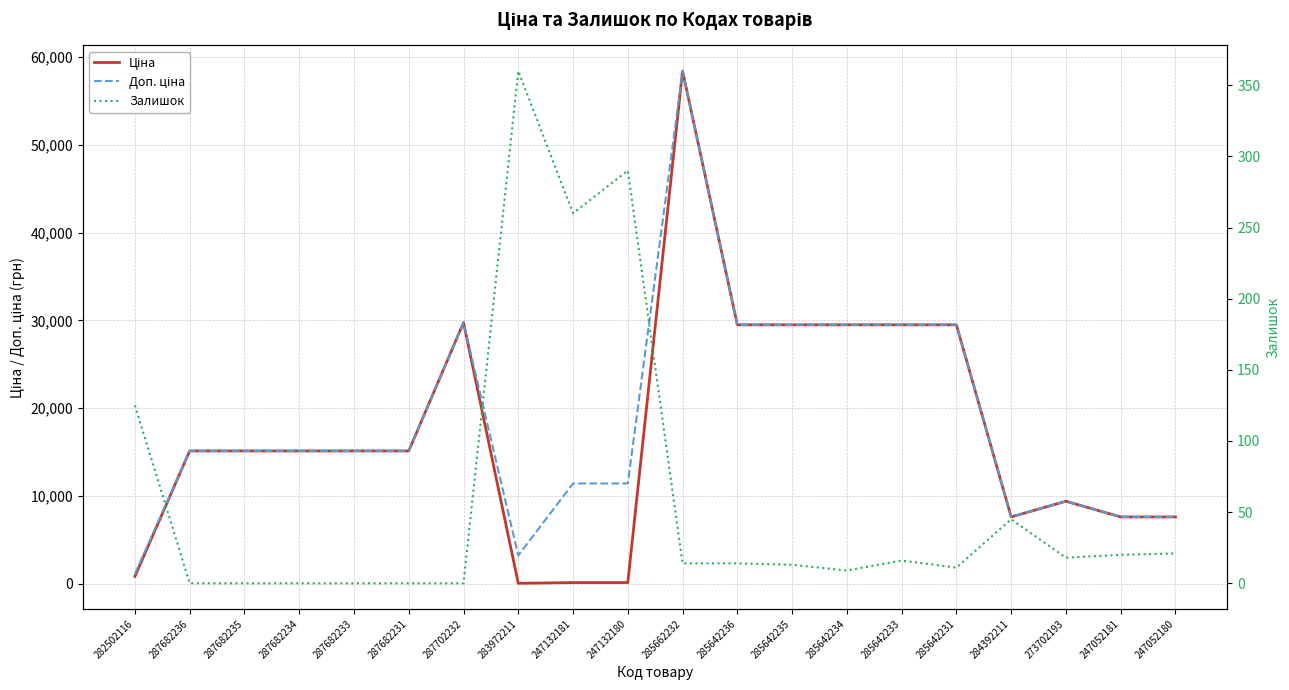

Reading left to right, what are all the values shown in this chart?

Ціна: 818.5	15120.0	15120.0	15120.0	15120.0	15120.0	29747.2	32.0	114.1	114.1	58426.5	29491.5	29491.5	29491.5	29491.5	29491.5	7596.5	9384.0	7596.5	7596.5
Доп. ціна: 1109.2	15120.0	15120.0	15120.0	15120.0	15120.0	29747.2	3205.0	11410.0	11410.0	58426.5	29491.5	29491.5	29491.5	29491.5	29491.5	7596.5	9384.0	7596.5	7596.5
Залишок: 125.0	0.0	0.0	0.0	0.0	0.0	0.0	360.0	260.0	290.0	14.0	14.0	13.0	9.0	16.0	11.0	45.0	18.0	20.0	21.0